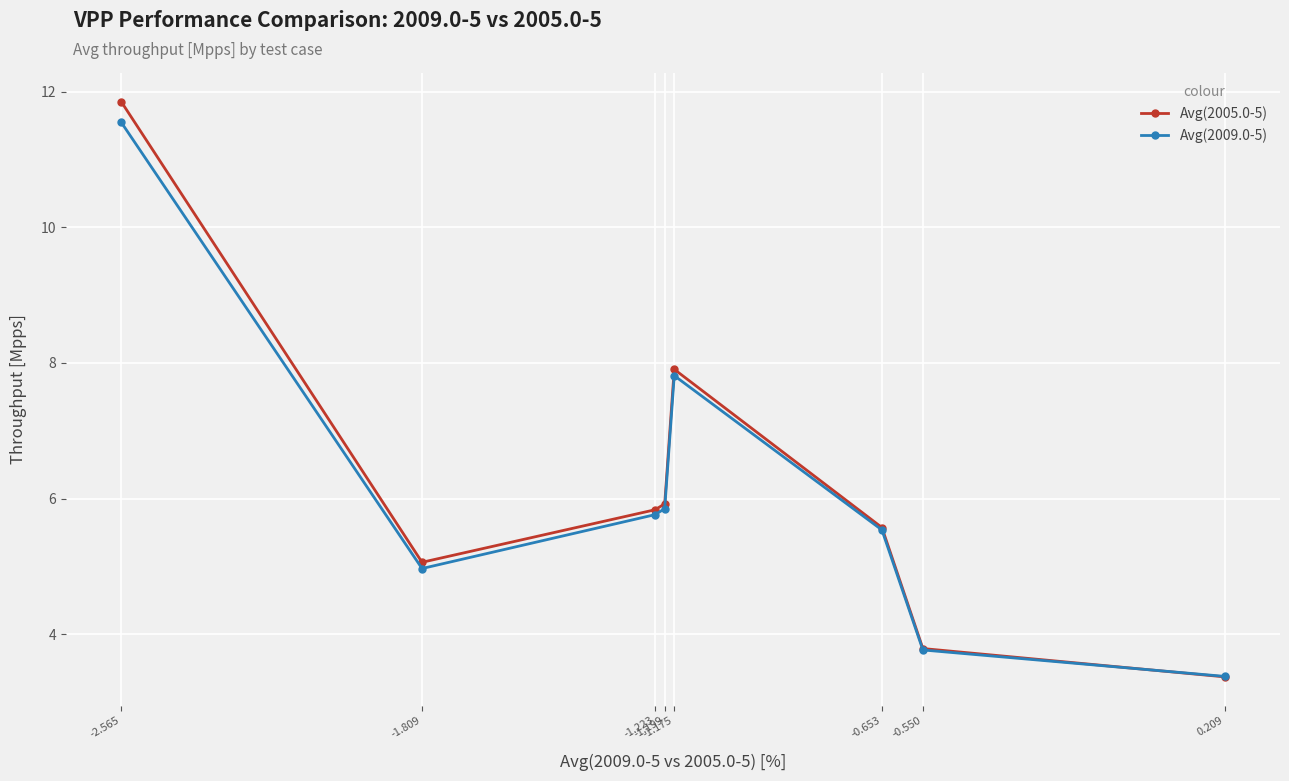

Rank the categories by Avg(2009.0-5) value from highest to lowest.

-2.565, -1.175, -1.199, -1.223, -0.653, -1.809, -0.550, 0.209